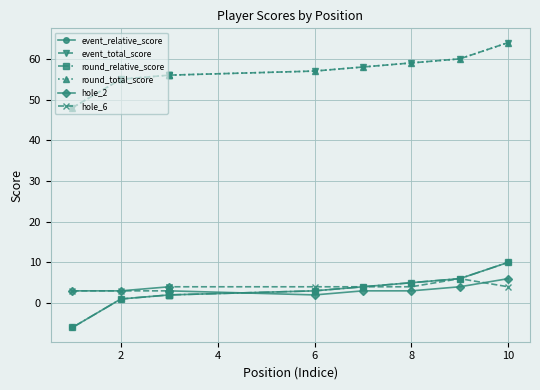

True or false: event_total_score and round_total_score intersect in this chart.

False